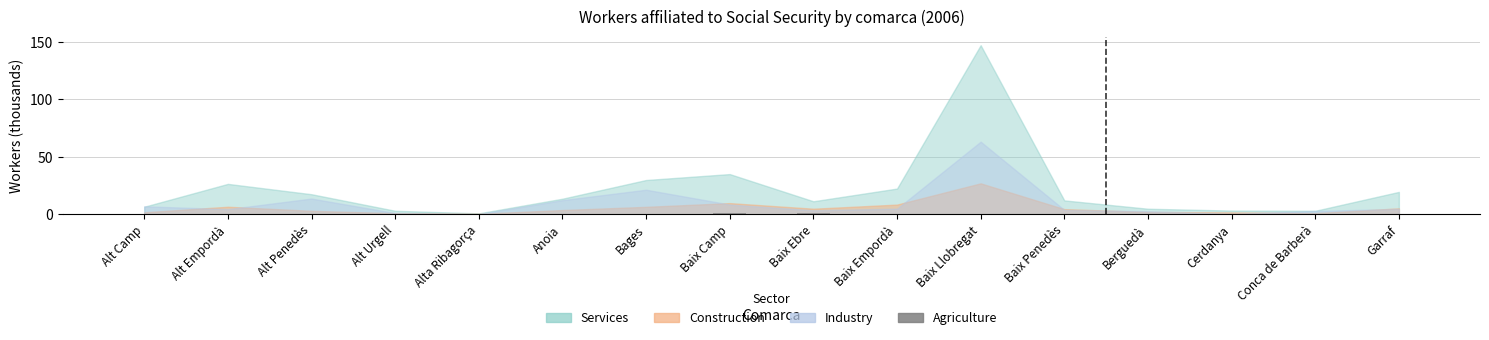

What is the sum of all values?

4.0